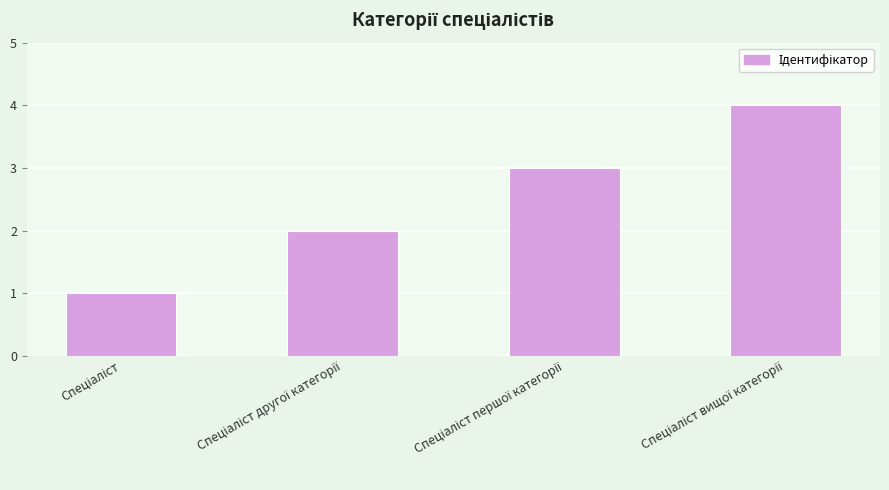

What is the difference between the second highest and minimum values?

2